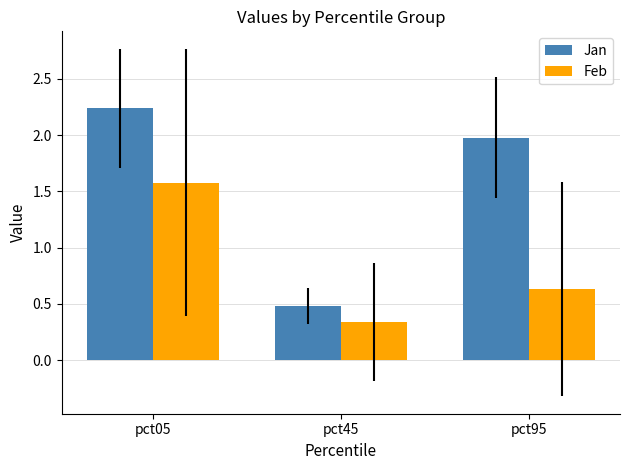

What is the lowest value of the Jan series?

0.5